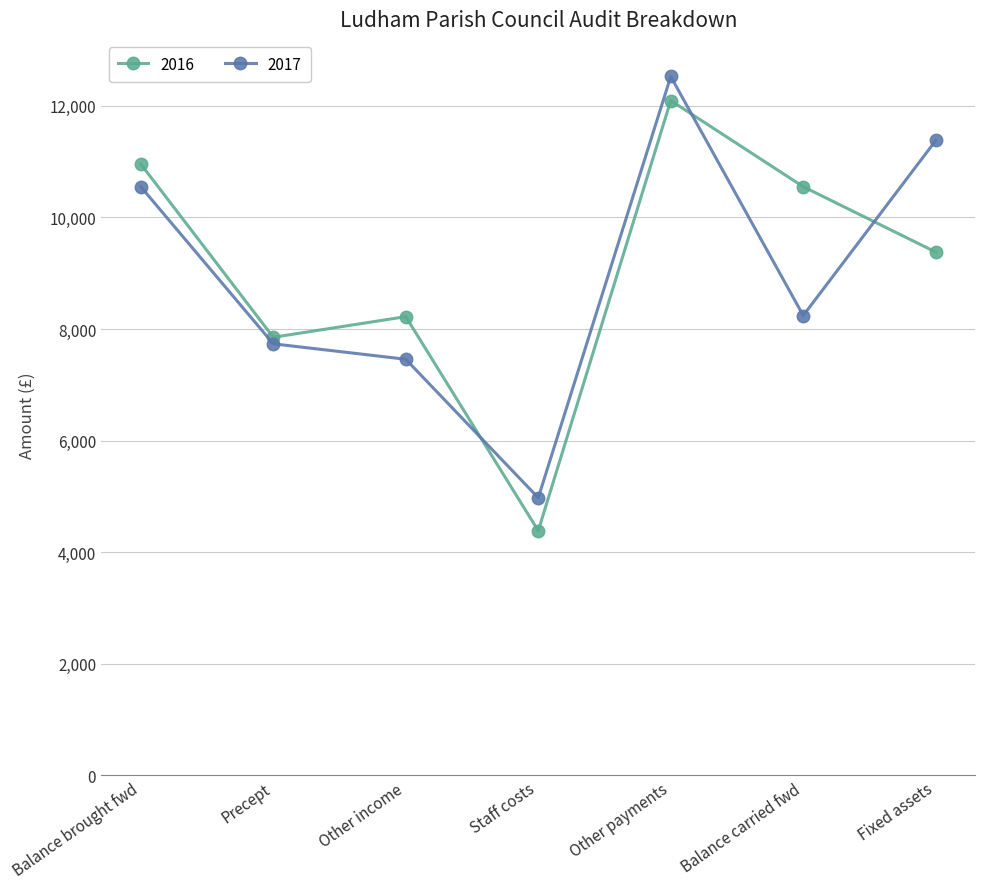

Where is 2017 nearest to the value 8751?

Balance carried fwd